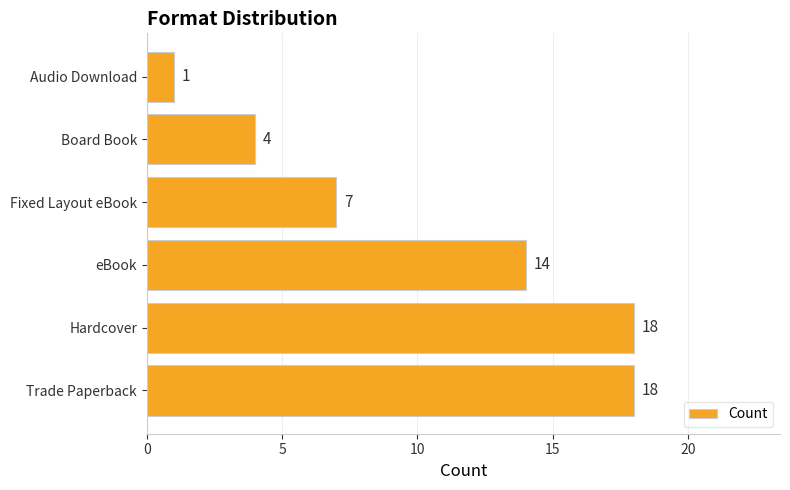

What is the average value?

10